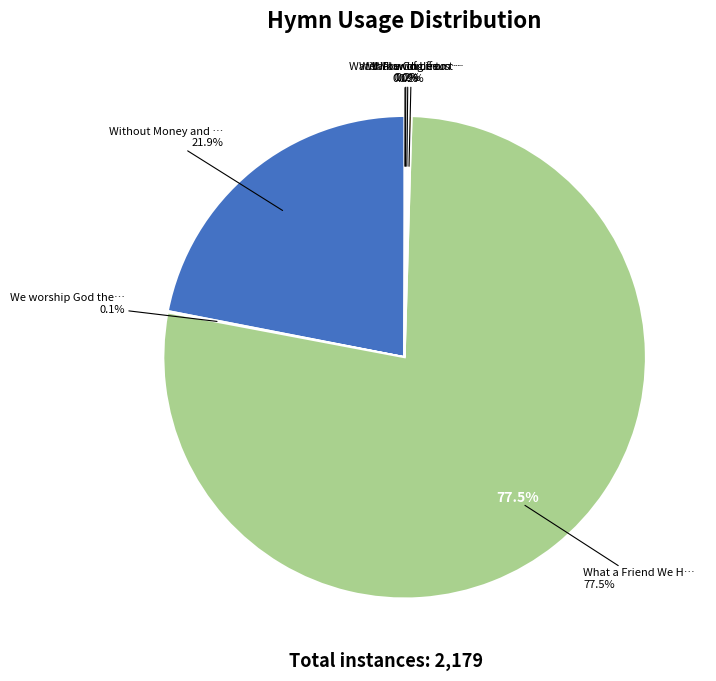

True or false: Without Money and without Price accounts for 11% of the total.

False